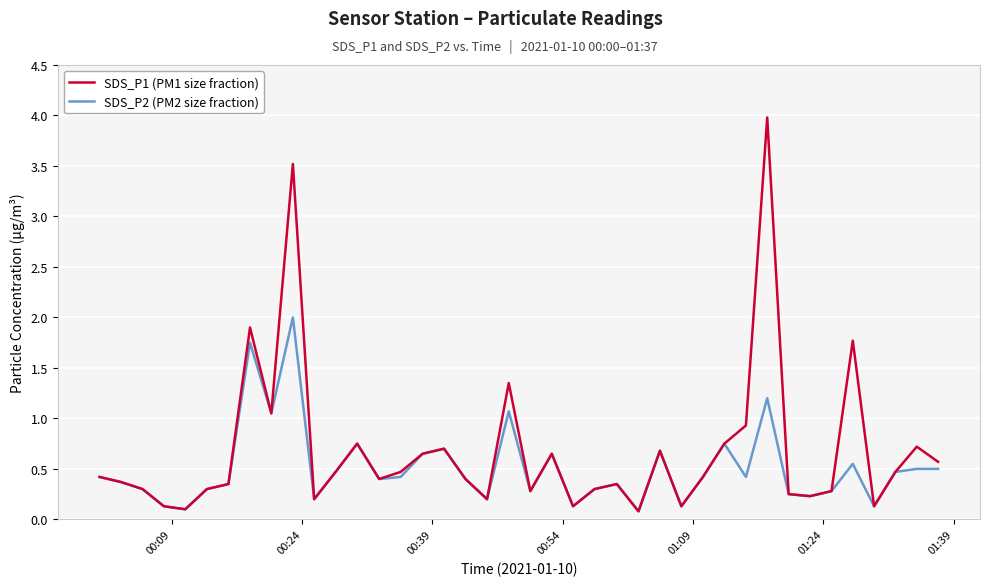

Which series has the widest spread of values?

SDS_P1 (PM1 size fraction)